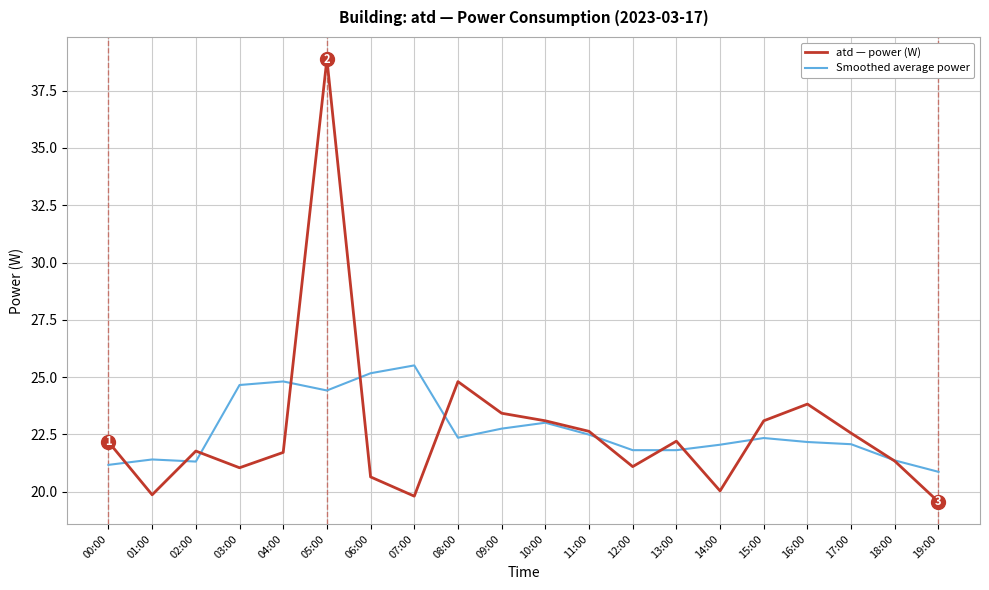

Which series has the widest spread of values?

atd — power (W)